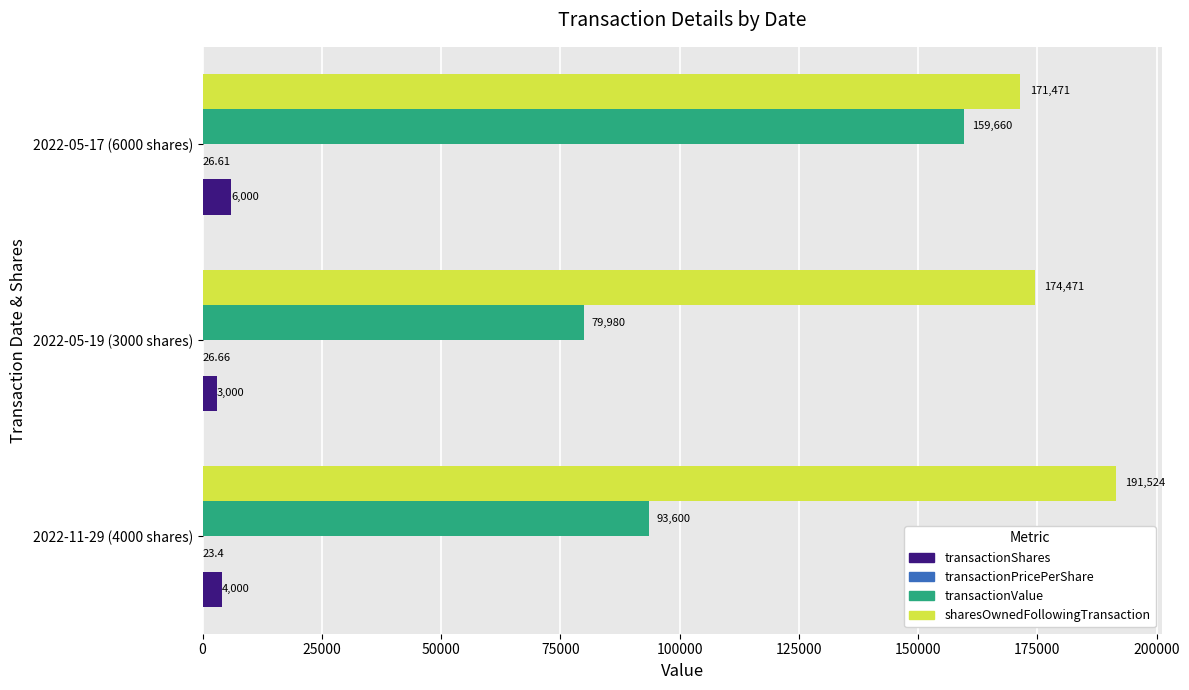

At which category is the sum across all series the highest?

2022-05-17 (6000 shares)